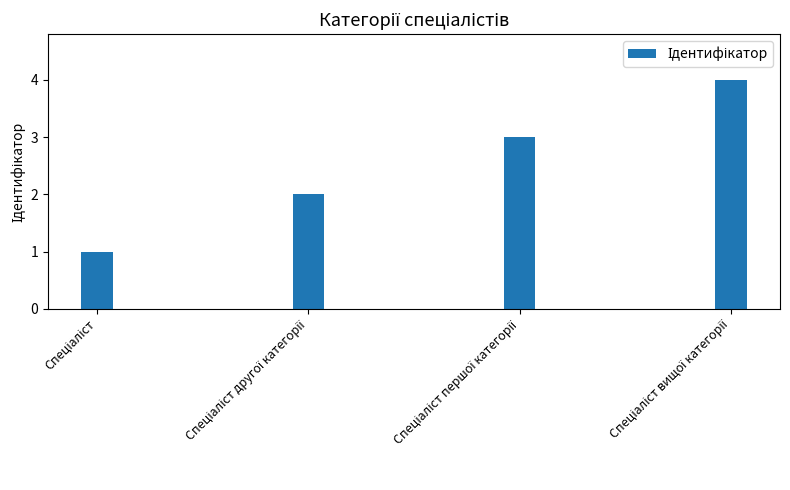

What is the greatest value displayed?

4